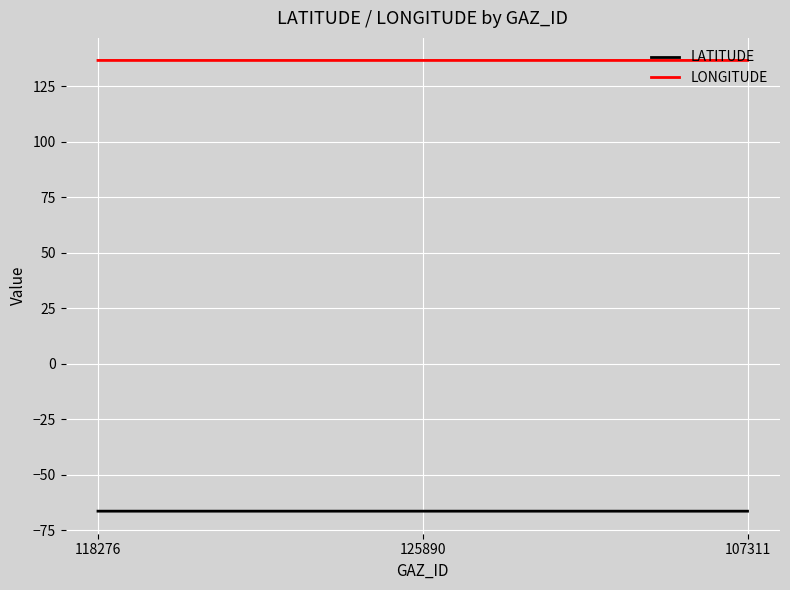

What is the total value across all series at 125890?

70.4